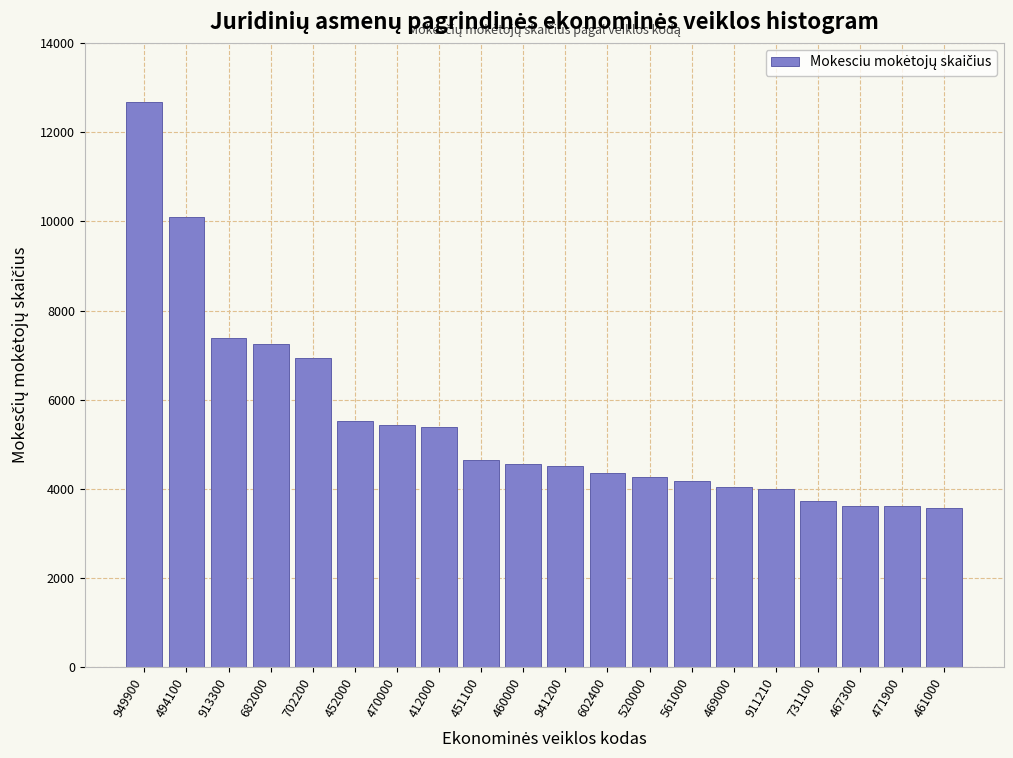

Is it true that the value at 520000 is 4257?

True